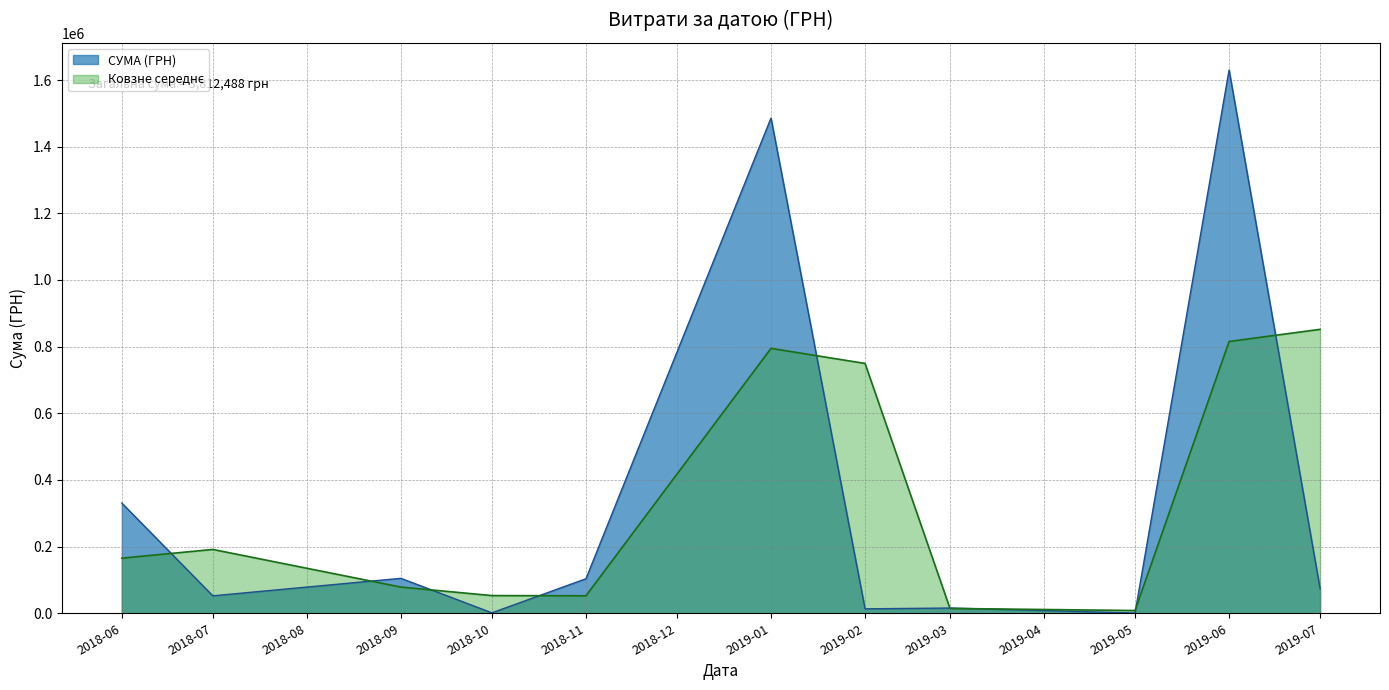

Between 2018-09 and 2019-05, which series saw the biggest shift?

СУМА (ГРН)